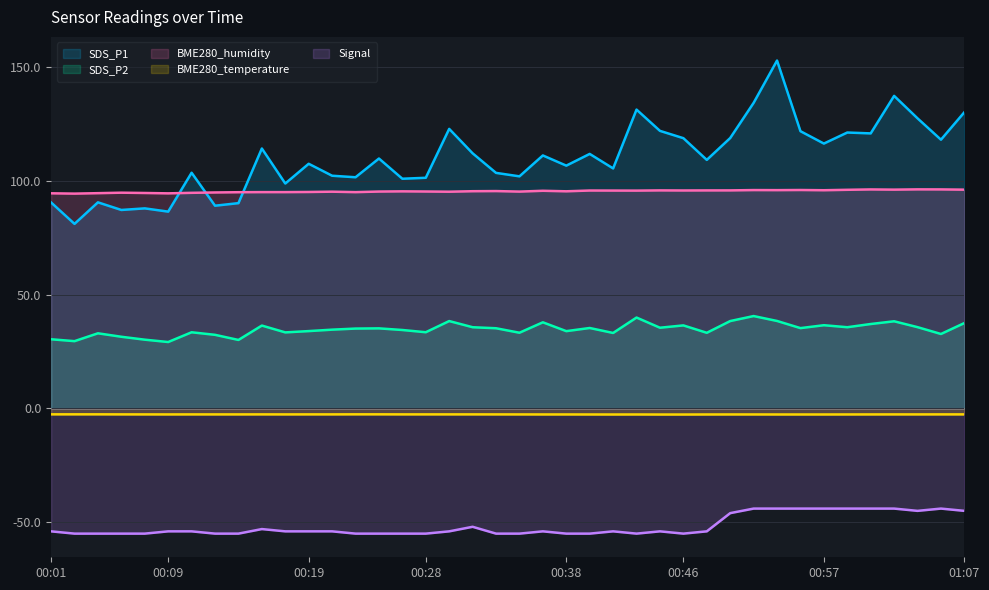

At which label does BME280_humidity reach its peak?

01:03